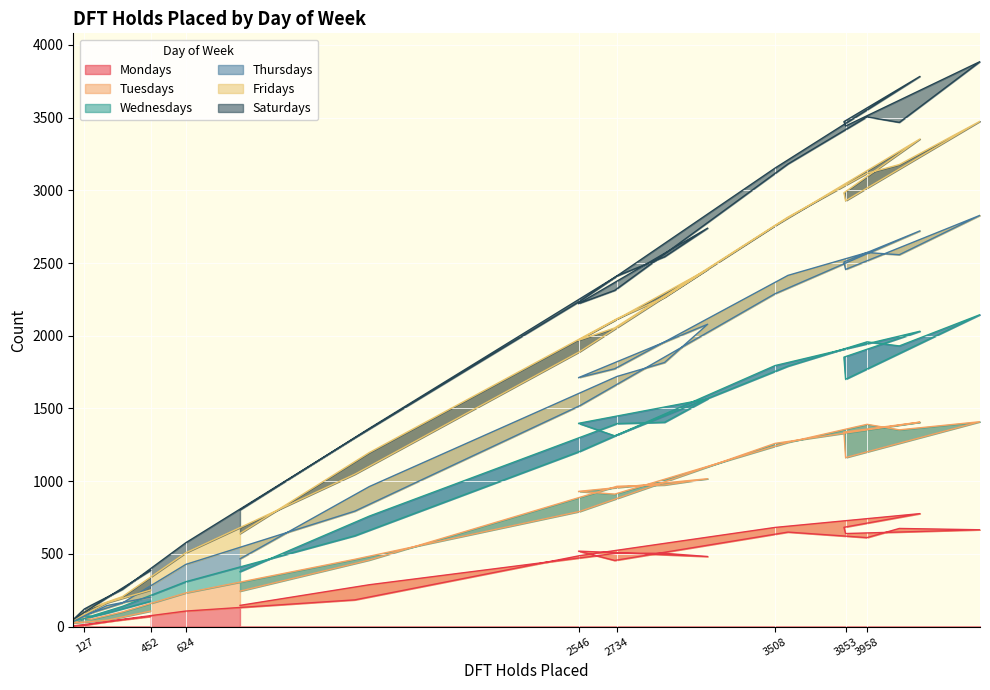

What is the total value across all series at 3508?

3153